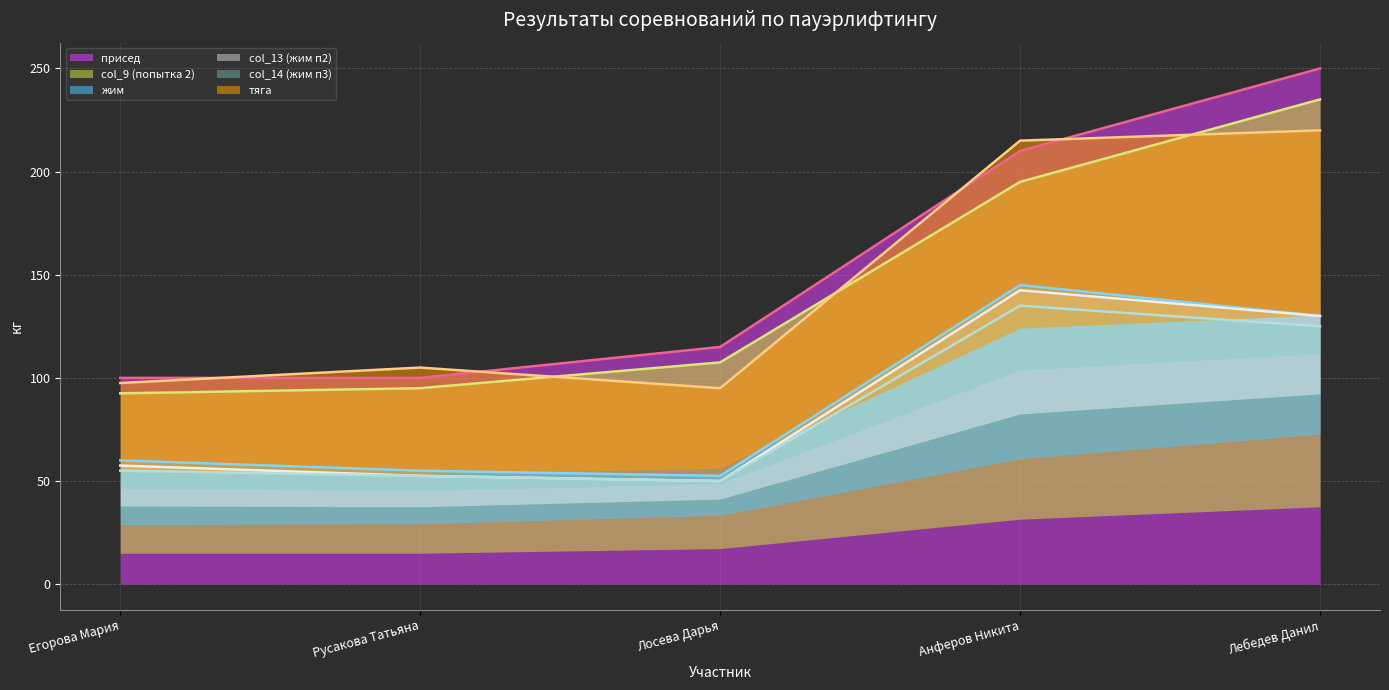

Which series has the widest spread of values?

присед (линия)